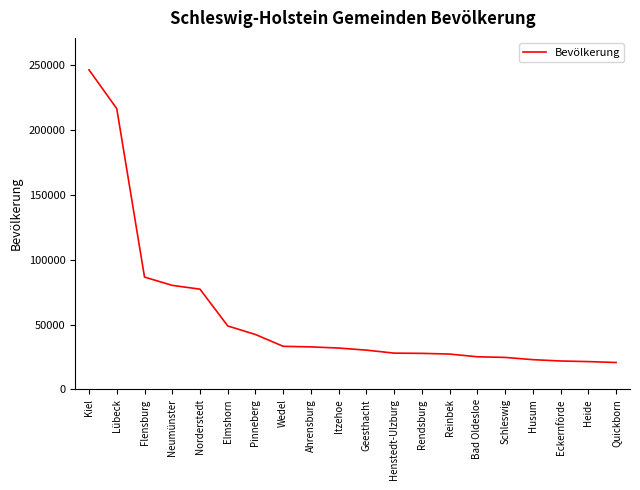

At which category does the chart reach its peak across all series?

Kiel